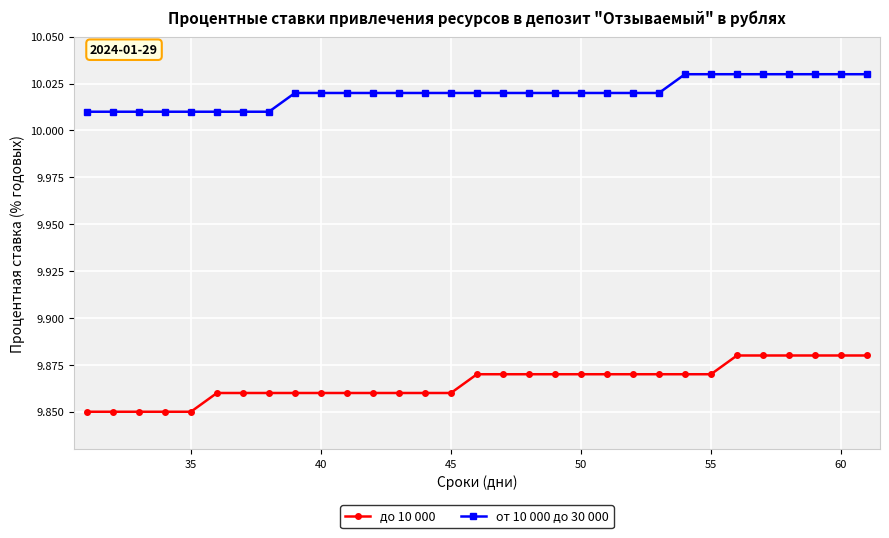

Rank the series by their maximum value, from highest to lowest.

от 10 000 до 30 000, до 10 000